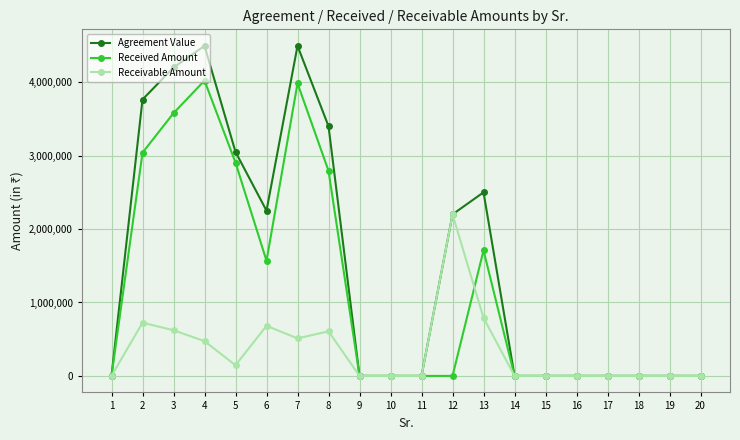

What is the sum of the Receivable Amount values at 6 and 4?

1155803